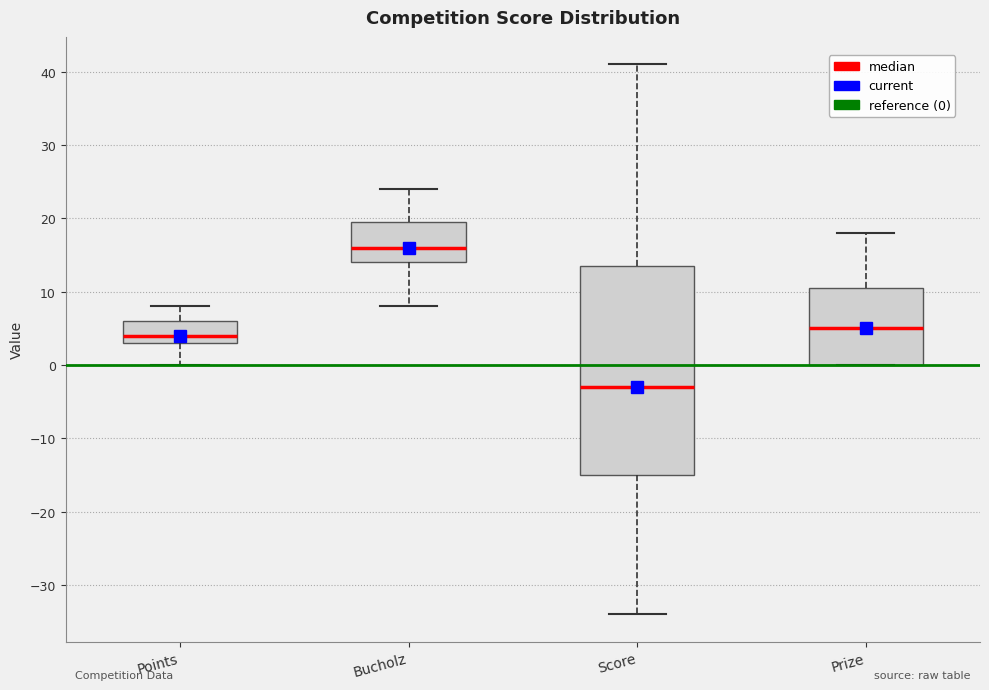

Which box's median line is the lowest?

Score